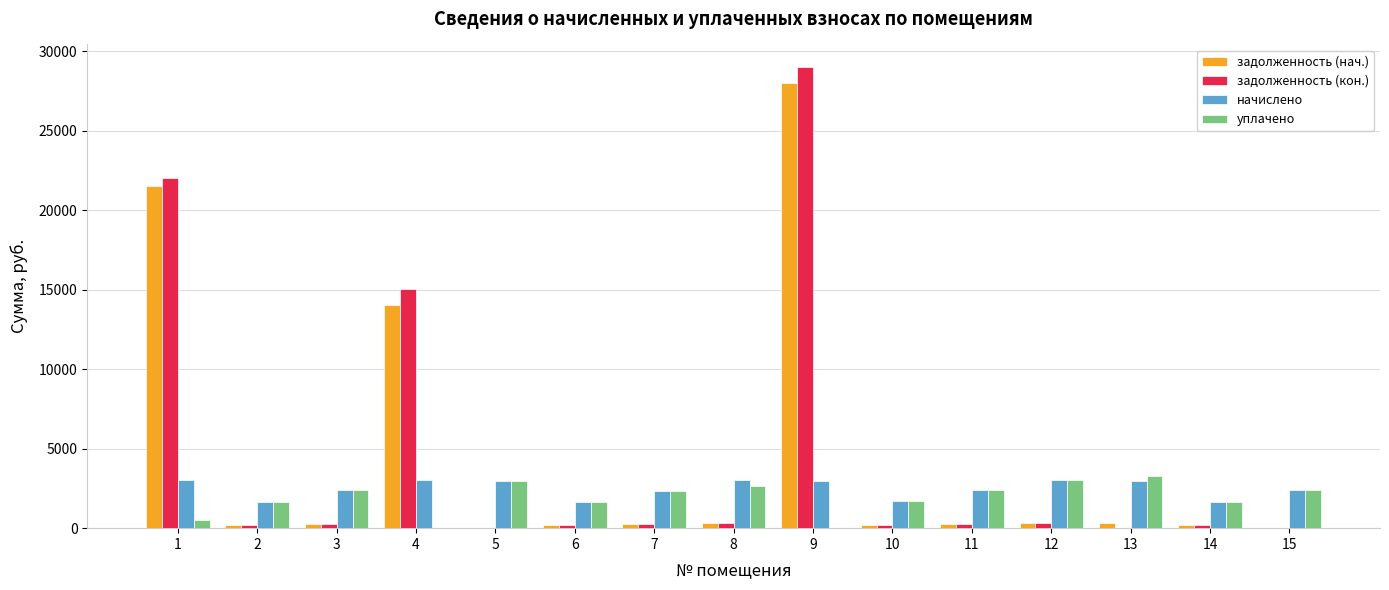

At which category is the sum across all series the highest?

9